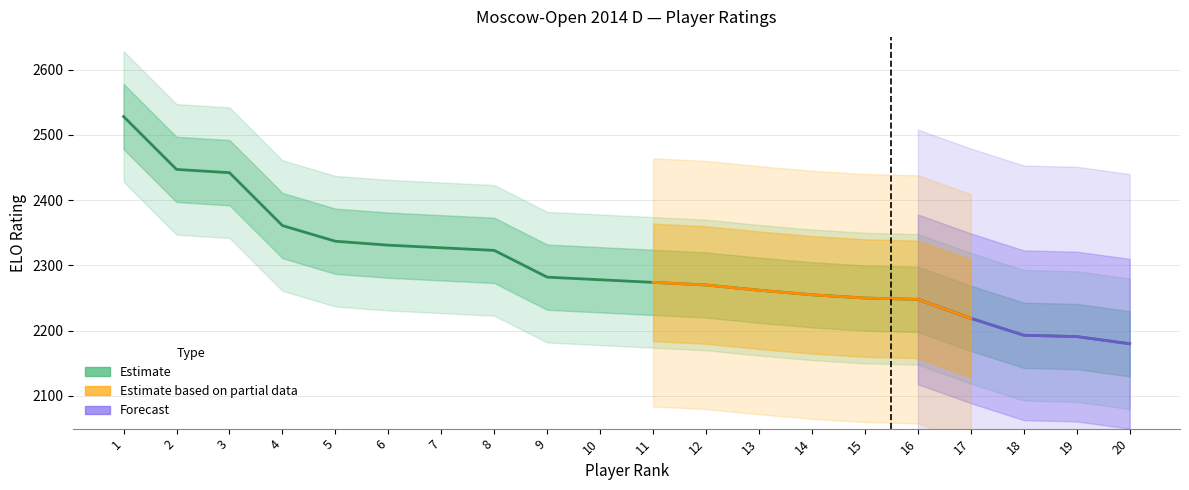

Approximately how many times larger is the value at 11 compared to 16?

1.0